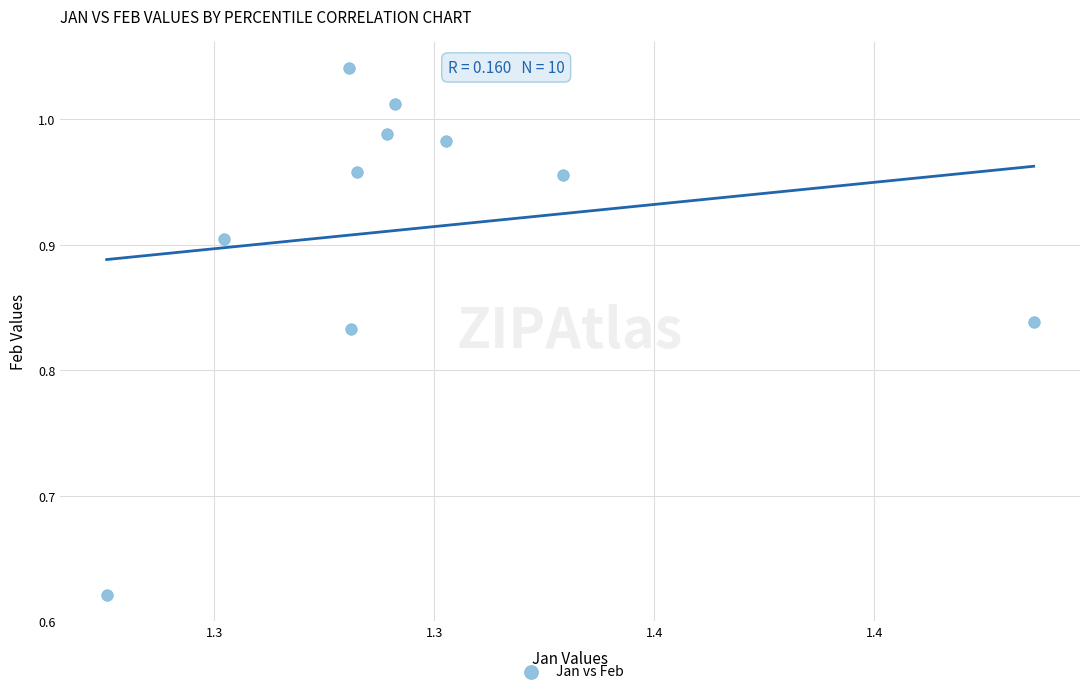

What is the range of Y values (max minus min)?

0.4